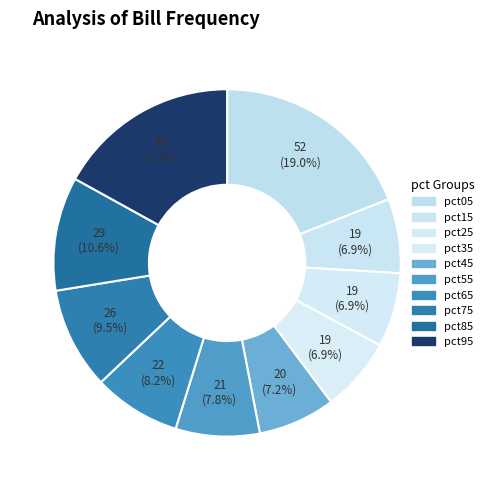

How many slices are in this pie chart?

10